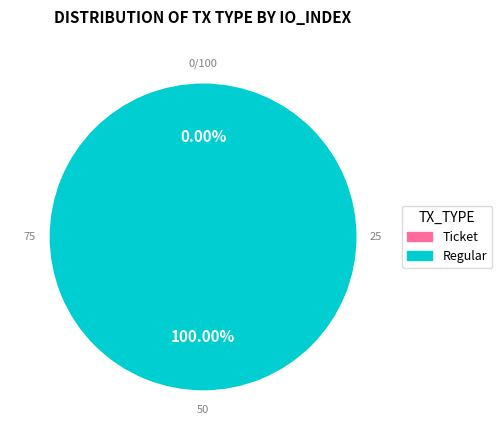

Which category has the biggest portion of the pie?

Regular